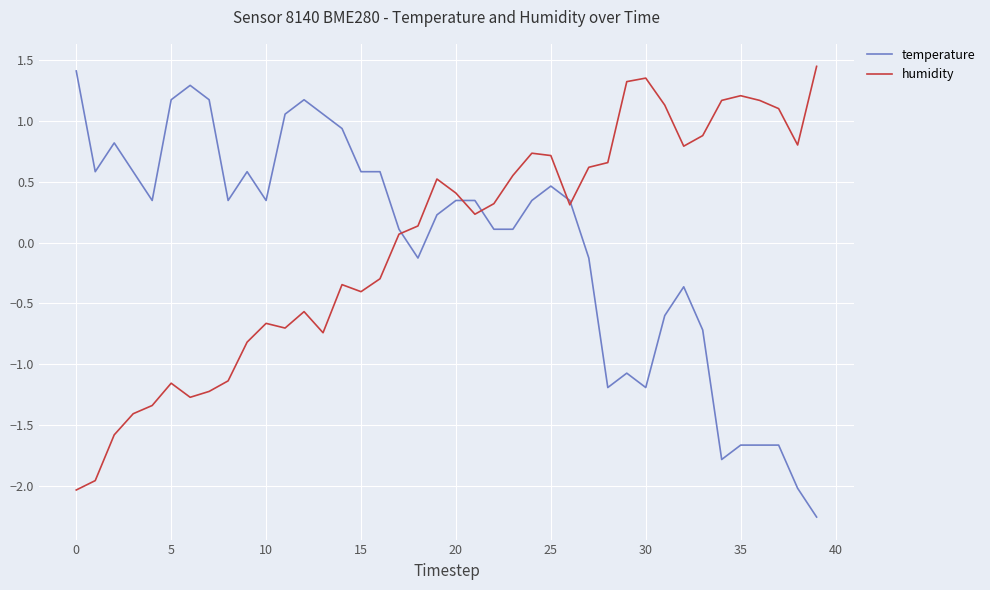

How many interior local valleys does the temperature series have?

8